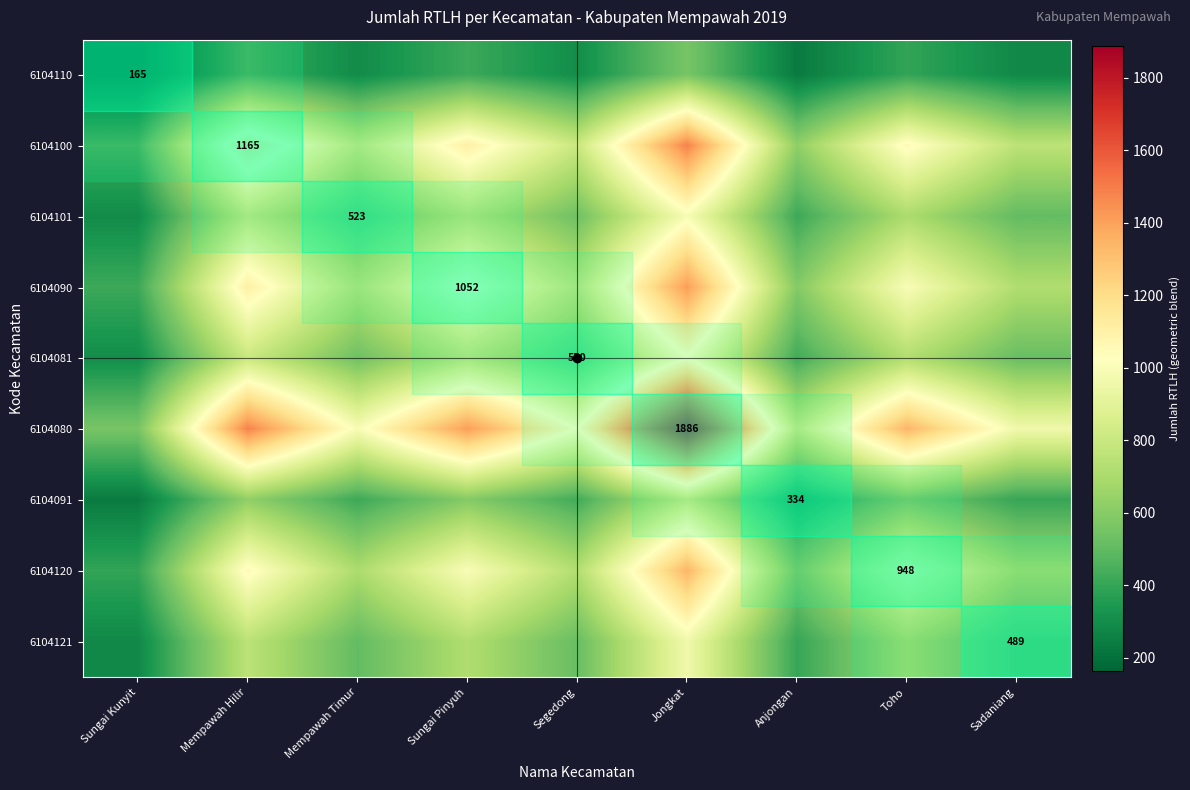

Is the value of 6104110 at Mempawah Timur greater than the value of 6104100 at Jongkat?

No